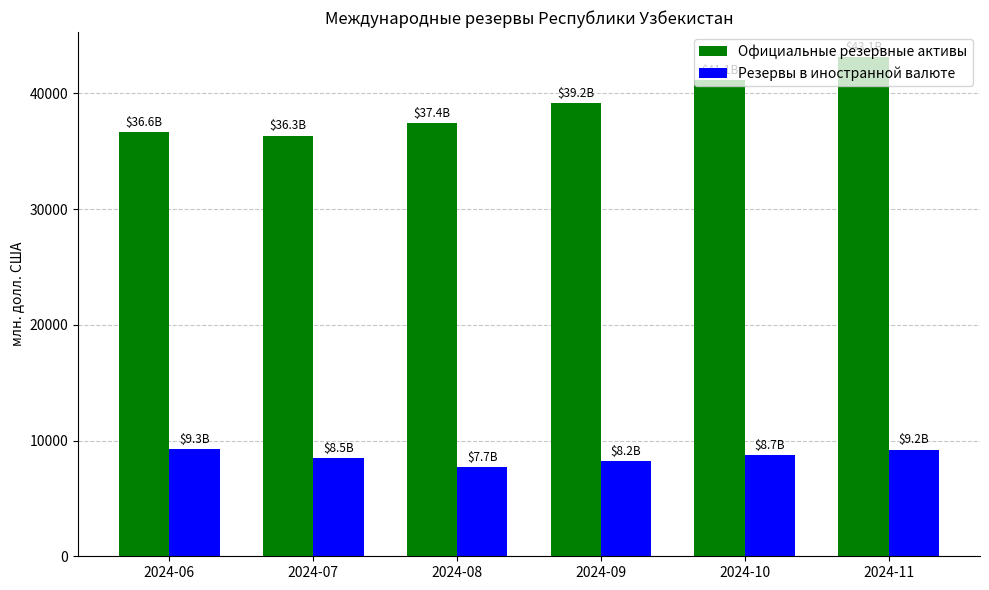

Rank the series by their maximum value, from highest to lowest.

Официальные резервные активы, Резервы в иностранной валюте